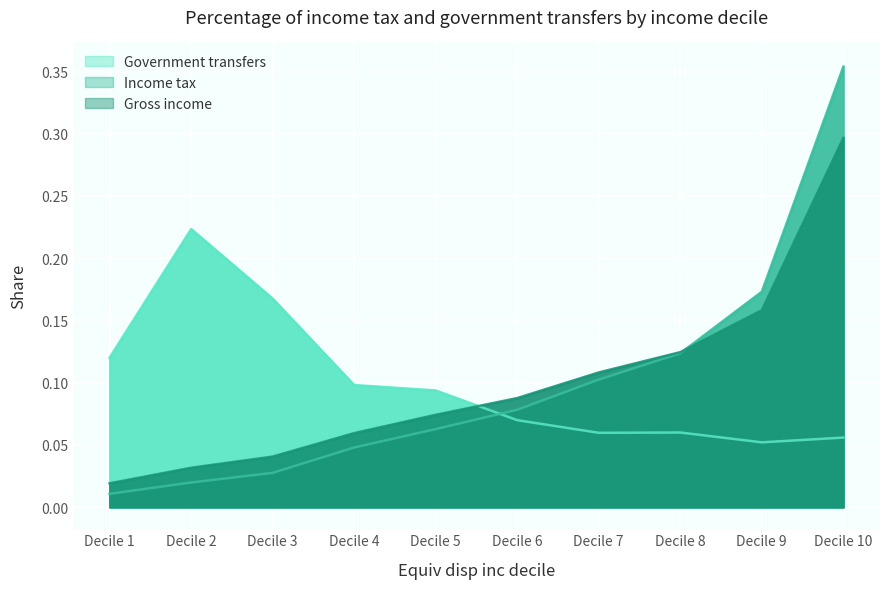

List the series in order of their overall mean, highest first.

Government transfers, Gross income, Income tax